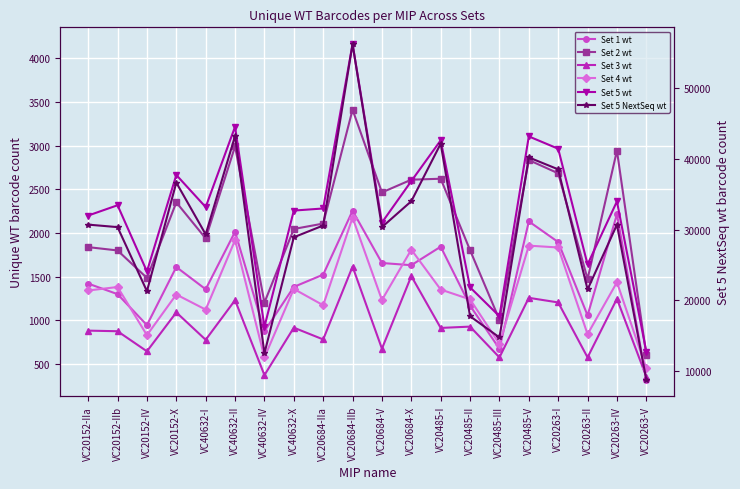

What is the approximate value of Set 4 wt at VC20684-X, to the nearest 50?

1800